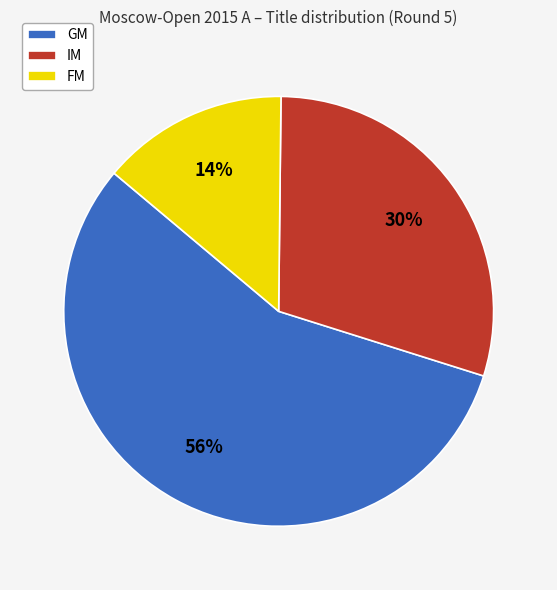

True or false: GM accounts for 56% of the total.

True